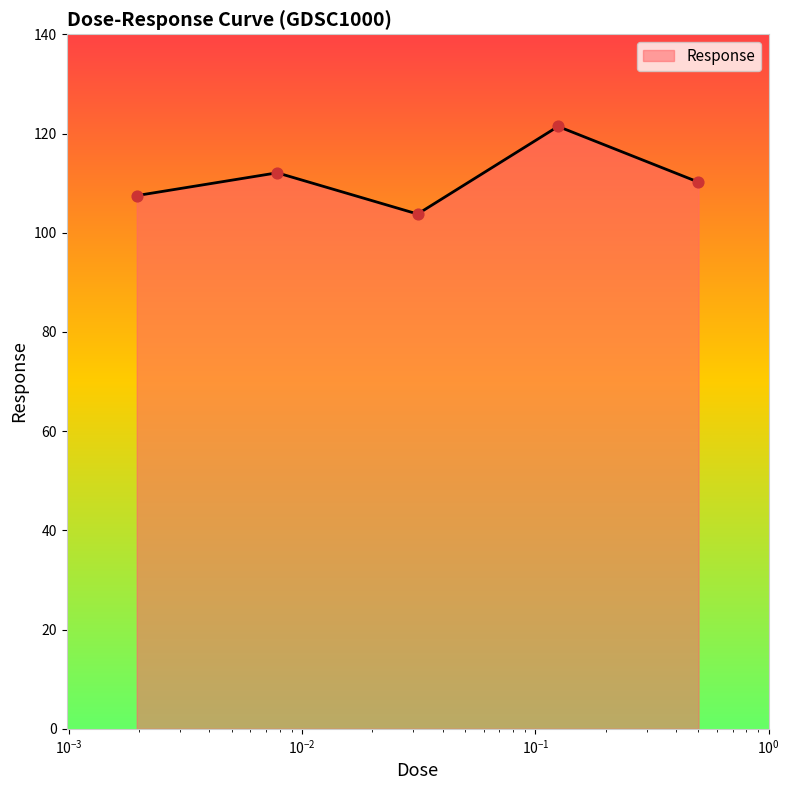

What is the difference between the maximum and minimum values?

17.7